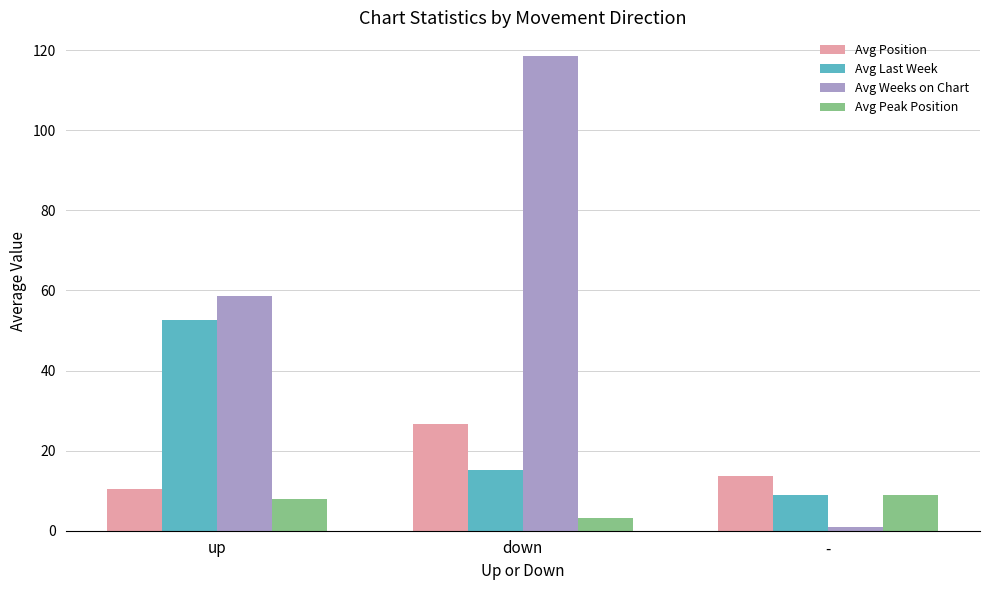

What is the value of the Avg Position bar at the 3rd from the left?

13.7